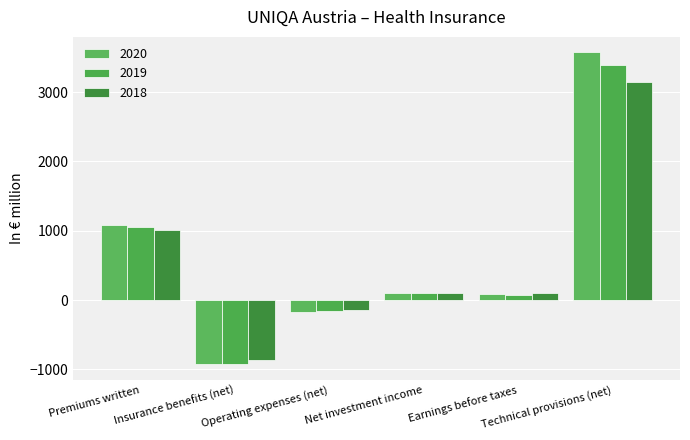

What is the difference between the 2020 values at Premiums written and Technical provisions (net)?

2483.6